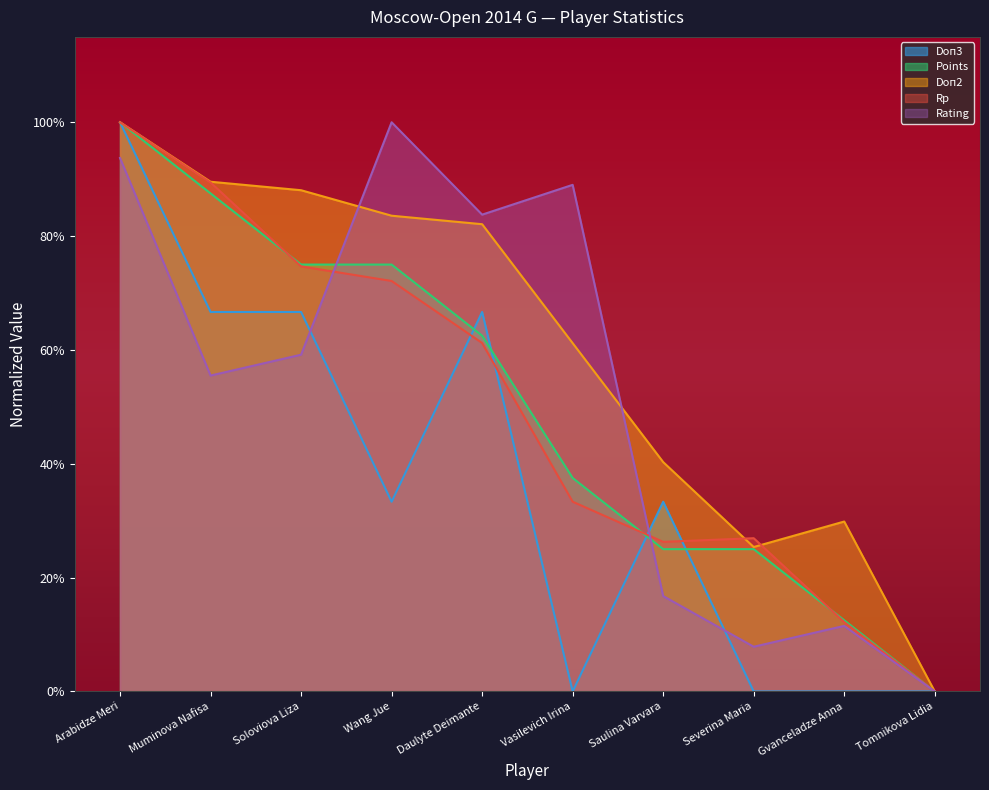

Reading left to right, extract all data points from this chart.

Rating: Arabidze Meri=0.9	Muminova Nafisa=0.6	Soloviova Liza=0.6	Wang Jue=1.0	Daulyte Deimante=0.8	Vasilevich Irina=0.9	Saulina Varvara=0.2	Severina Maria=0.1	Gvanceladze Anna=0.1	Tomnikova Lidia=0.0
Points: Arabidze Meri=1.0	Muminova Nafisa=0.9	Soloviova Liza=0.7	Wang Jue=0.7	Daulyte Deimante=0.6	Vasilevich Irina=0.4	Saulina Varvara=0.2	Severina Maria=0.2	Gvanceladze Anna=0.1	Tomnikova Lidia=0.0
Rp: Arabidze Meri=1.0	Muminova Nafisa=0.9	Soloviova Liza=0.7	Wang Jue=0.7	Daulyte Deimante=0.6	Vasilevich Irina=0.3	Saulina Varvara=0.3	Severina Maria=0.3	Gvanceladze Anna=0.1	Tomnikova Lidia=0.0
Doп2: Arabidze Meri=1.0	Muminova Nafisa=0.9	Soloviova Liza=0.9	Wang Jue=0.8	Daulyte Deimante=0.8	Vasilevich Irina=0.6	Saulina Varvara=0.4	Severina Maria=0.3	Gvanceladze Anna=0.3	Tomnikova Lidia=0.0
Doп3: Arabidze Meri=1.0	Muminova Nafisa=0.7	Soloviova Liza=0.7	Wang Jue=0.3	Daulyte Deimante=0.7	Vasilevich Irina=0.0	Saulina Varvara=0.3	Severina Maria=0.0	Gvanceladze Anna=0.0	Tomnikova Lidia=0.0